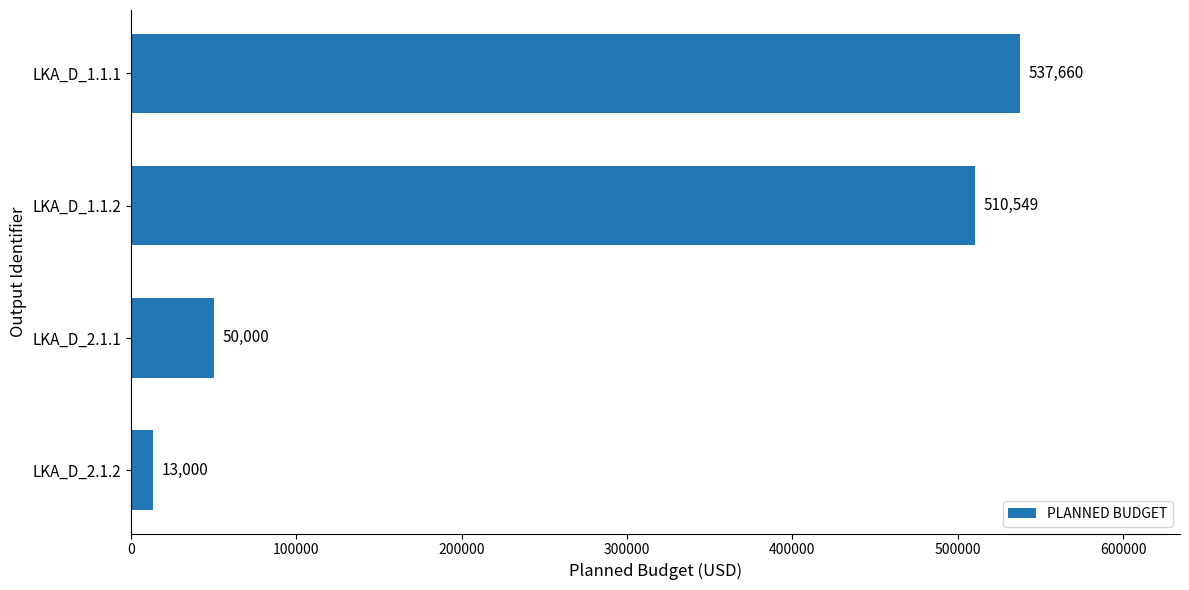

Reading bottom to top, transcribe all the data shown in this chart.

13000	50000	510549	537660